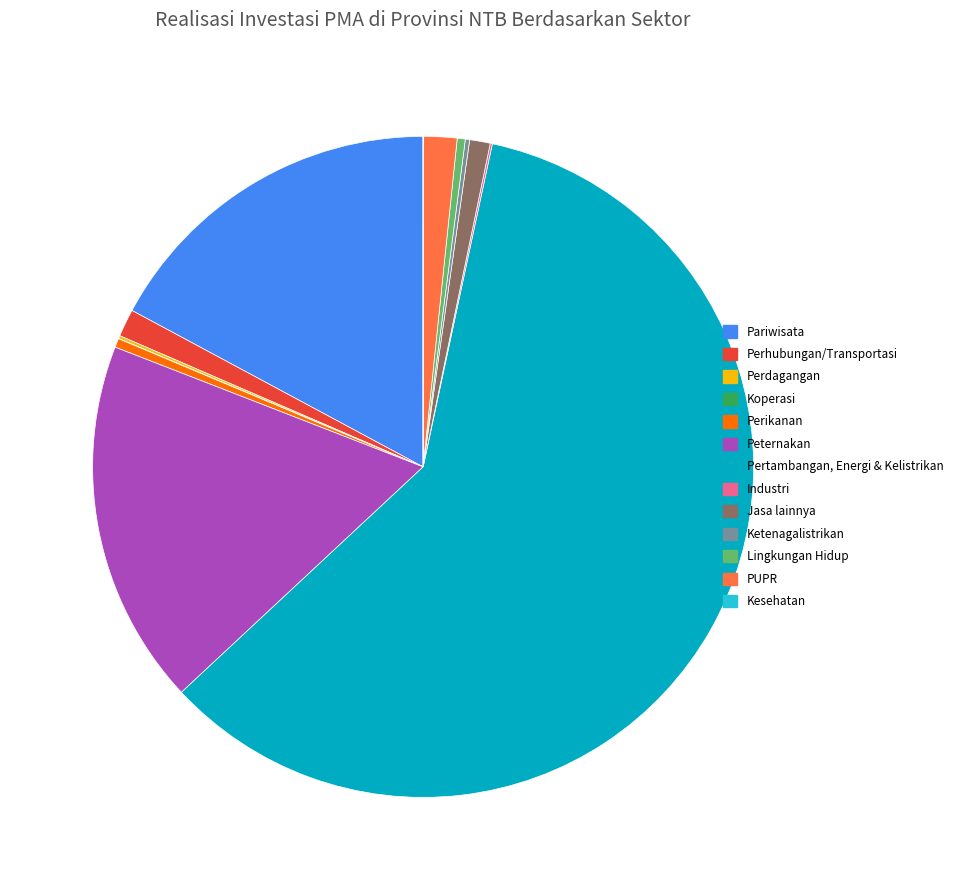

The Peternakan slice represents 5% of the pie. True or false?

False